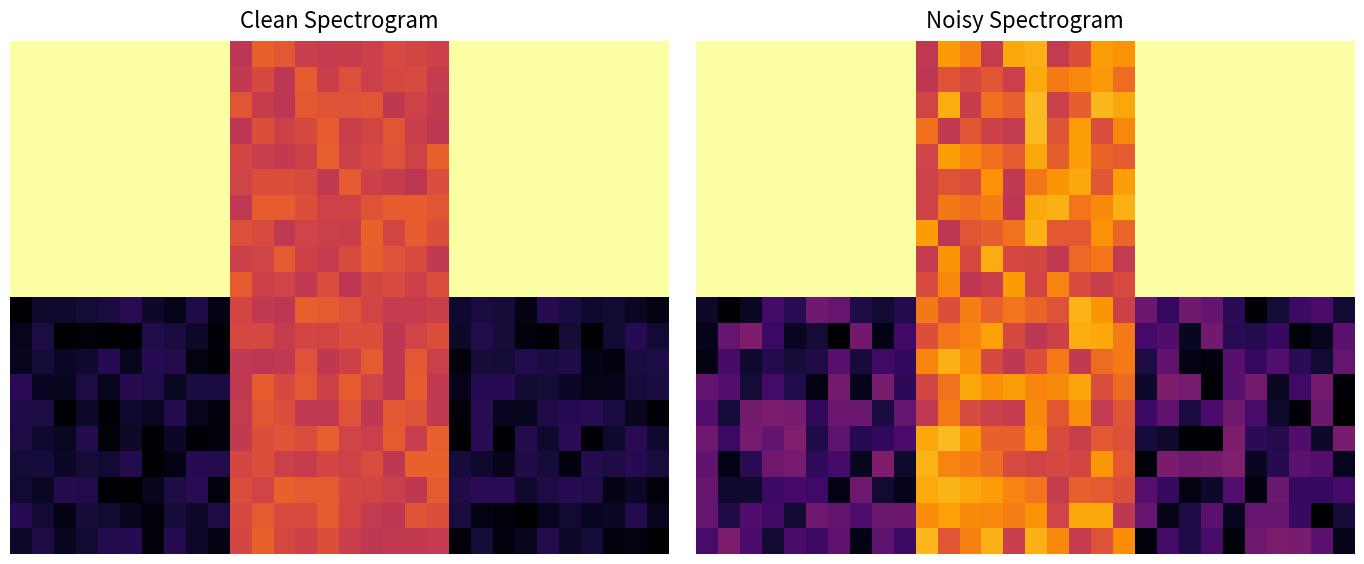

Between 15 and 10, which is larger?

15